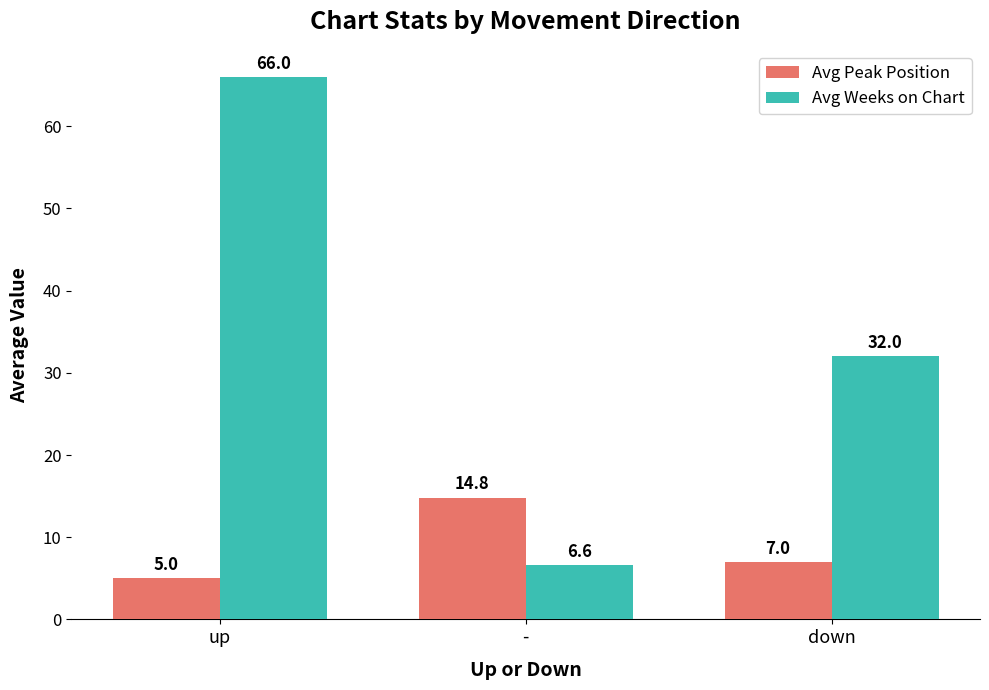

Is it true that Avg Weeks on Chart equals 44.1 at down?

False